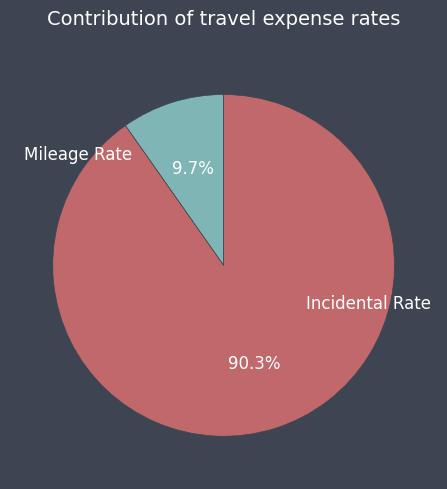

To the nearest percent, what portion does Incidental Rate represent?

90%